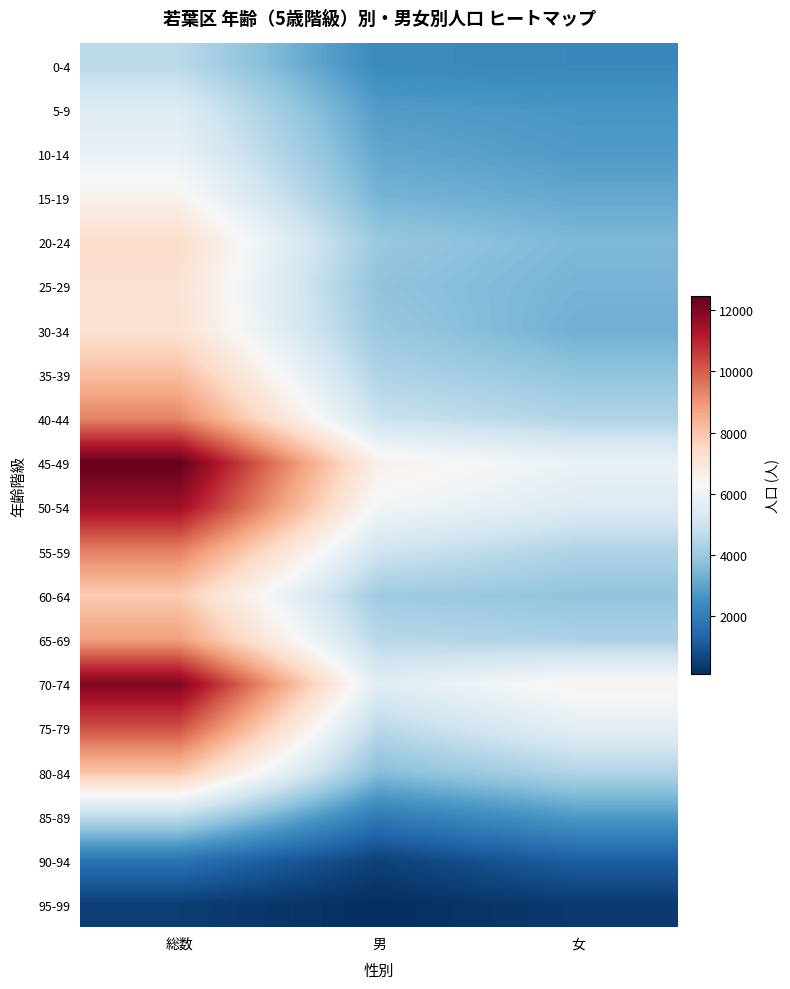

Rank the series by their maximum value, from highest to lowest.

45-49, 70-74, 50-54, 75-79, 55-59, 40-44, 65-69, 35-39, 80-84, 60-64, 20-24, 30-34, 25-29, 15-19, 10-14, 5-9, 85-89, 0-4, 90-94, 95-99